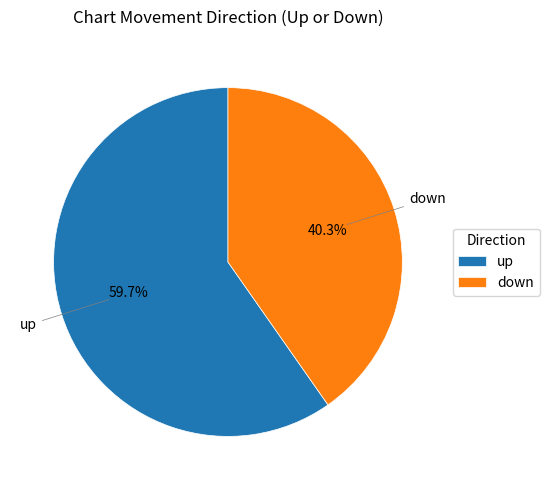

How many segments does this pie chart have?

2